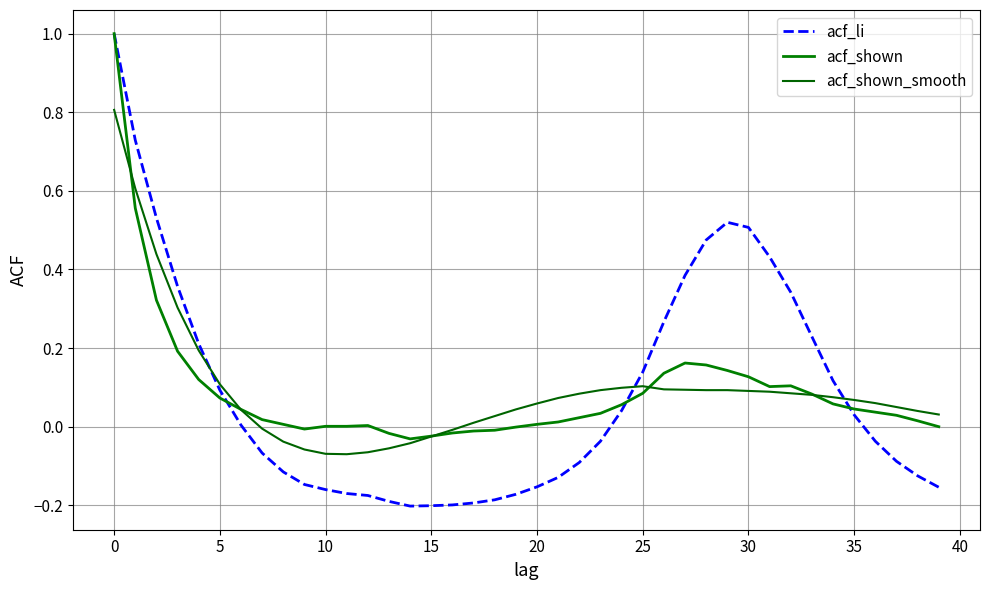

Reading left to right, extract all data points from this chart.

acf_li: 1.0	0.7	0.5	0.4	0.2	0.1	0.0	-0.1	-0.1	-0.1	-0.2	-0.2	-0.2	-0.2	-0.2	-0.2	-0.2	-0.2	-0.2	-0.2	-0.2	-0.1	-0.1	-0.0	0.0	0.1	0.3	0.4	0.5	0.5	0.5	0.4	0.3	0.2	0.1	0.0	-0.0	-0.1	-0.1	-0.2
acf_shown: 1.0	0.6	0.3	0.2	0.1	0.1	0.0	0.0	0.0	-0.0	0.0	0.0	0.0	-0.0	-0.0	-0.0	-0.0	-0.0	-0.0	-0.0	0.0	0.0	0.0	0.0	0.1	0.1	0.1	0.2	0.2	0.1	0.1	0.1	0.1	0.1	0.1	0.0	0.0	0.0	0.0	0.0
acf_shown_smooth: 0.8	0.6	0.4	0.3	0.2	0.1	0.0	-0.0	-0.0	-0.1	-0.1	-0.1	-0.1	-0.1	-0.0	-0.0	-0.0	0.0	0.0	0.0	0.1	0.1	0.1	0.1	0.1	0.1	0.1	0.1	0.1	0.1	0.1	0.1	0.1	0.1	0.1	0.1	0.1	0.1	0.0	0.0